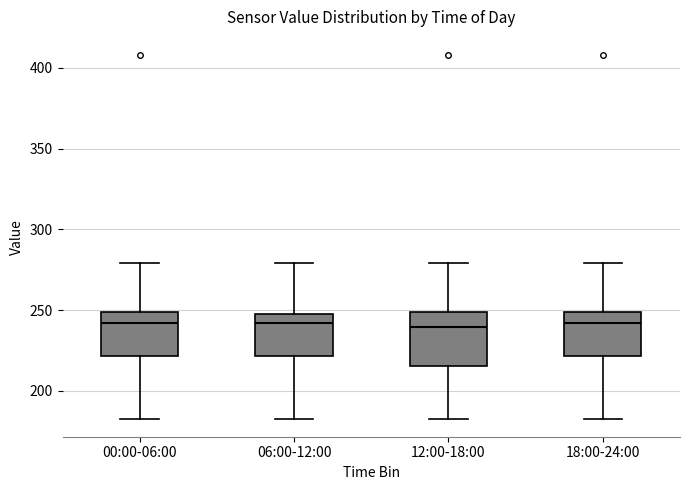

Where does the upper whisker of the box for 06:00-12:00 end on the y-axis? The values are not printed on the chart, so give them approximately, as read against the axis.

280